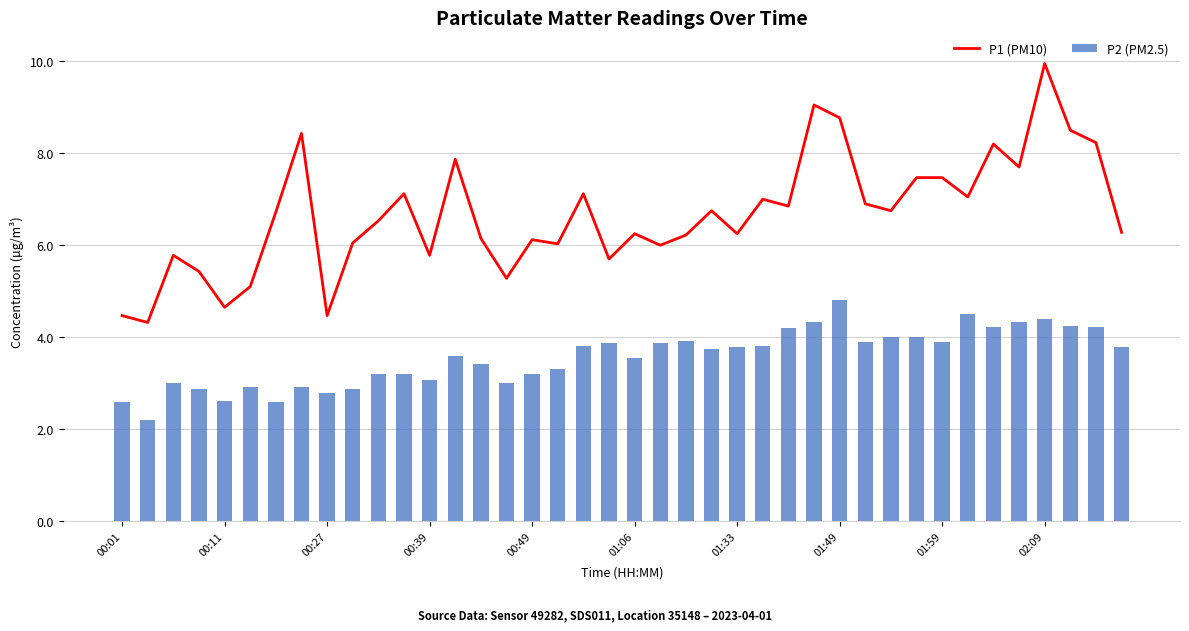

Is it true that P1 (PM10) equals 7.5 at 01:59?

True